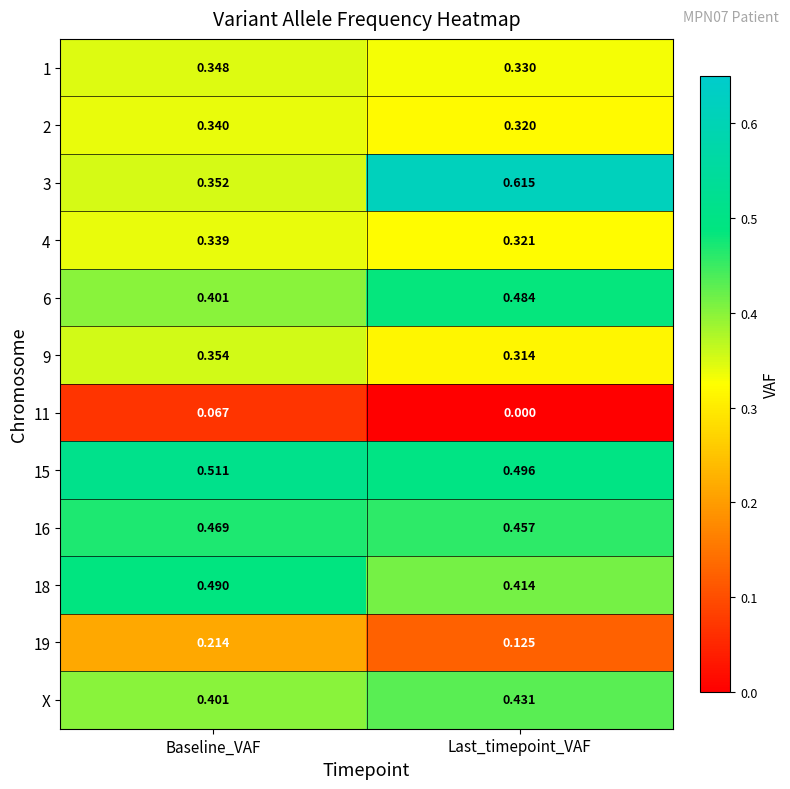

Rank the categories by 2 value from lowest to highest.

Last_timepoint_VAF, Baseline_VAF